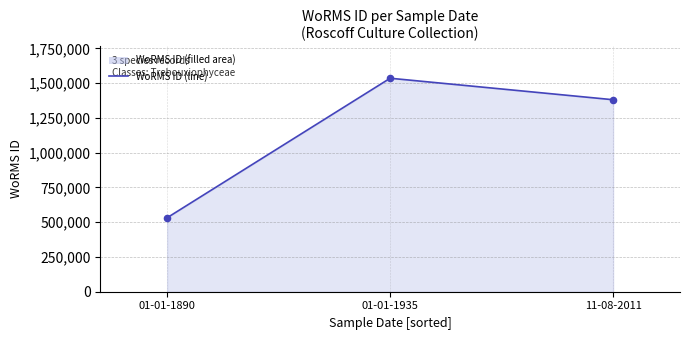

Which has a higher value, 01-01-1890 or 11-08-2011?

11-08-2011